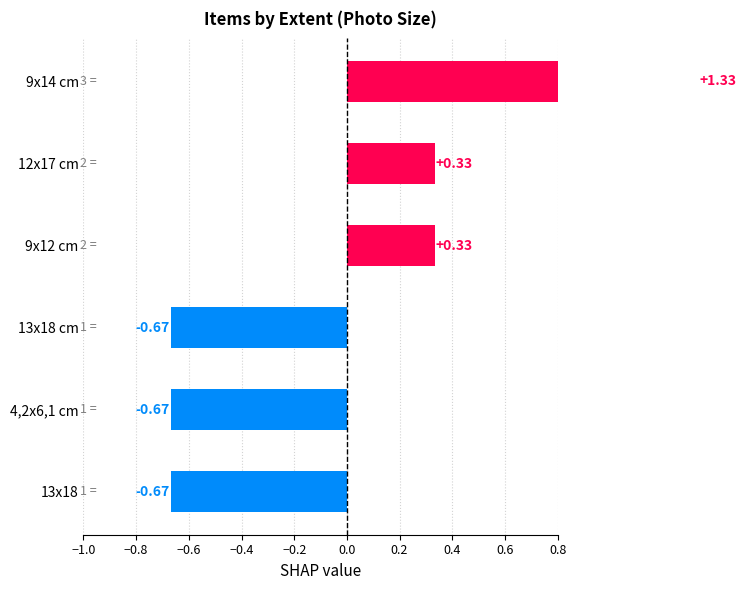

How many data points are less than 0?

3